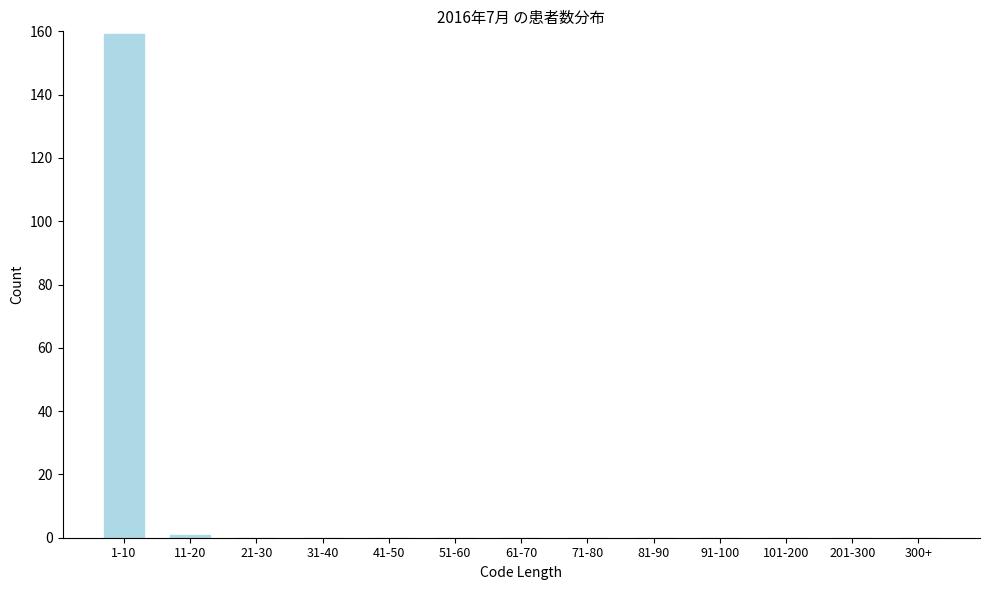

Reading right to left, list all the values displayed in this chart.

300+=0	201-300=0	101-200=0	91-100=0	81-90=0	71-80=0	61-70=0	51-60=0	41-50=0	31-40=0	21-30=0	11-20=1	1-10=159